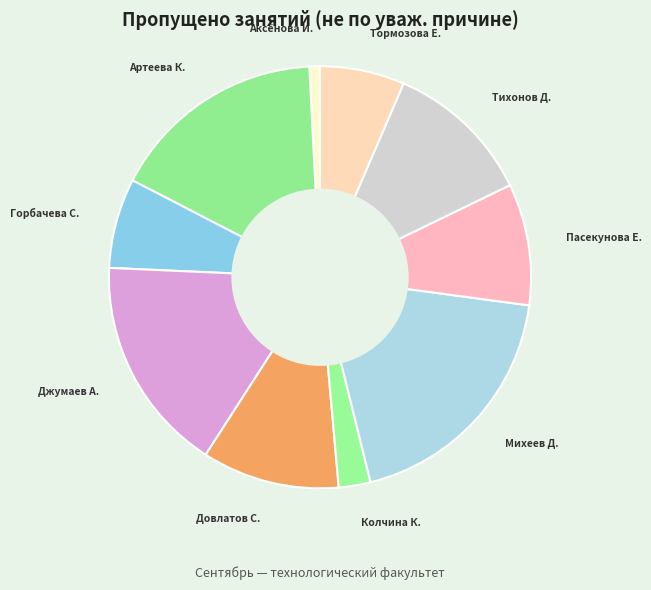

Approximately how many times larger is the value at Колчина К. compared to Тихонов Д.?

0.2